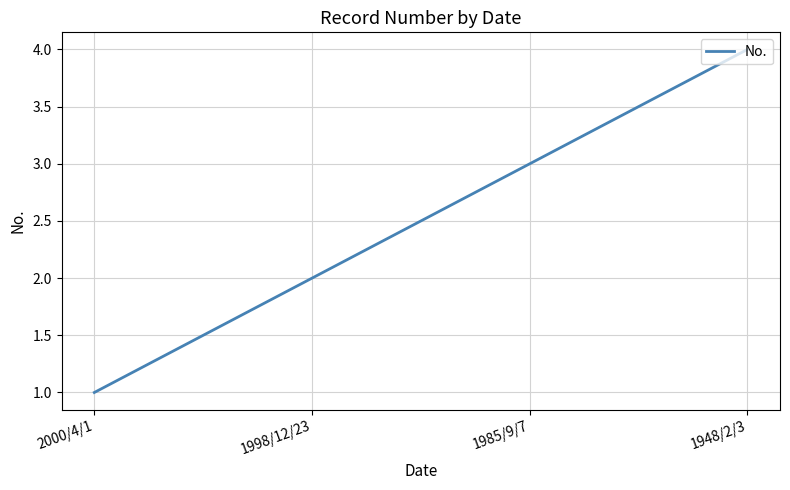

Approximately how many times larger is the value at 1998/12/23 compared to 1985/9/7?

0.7